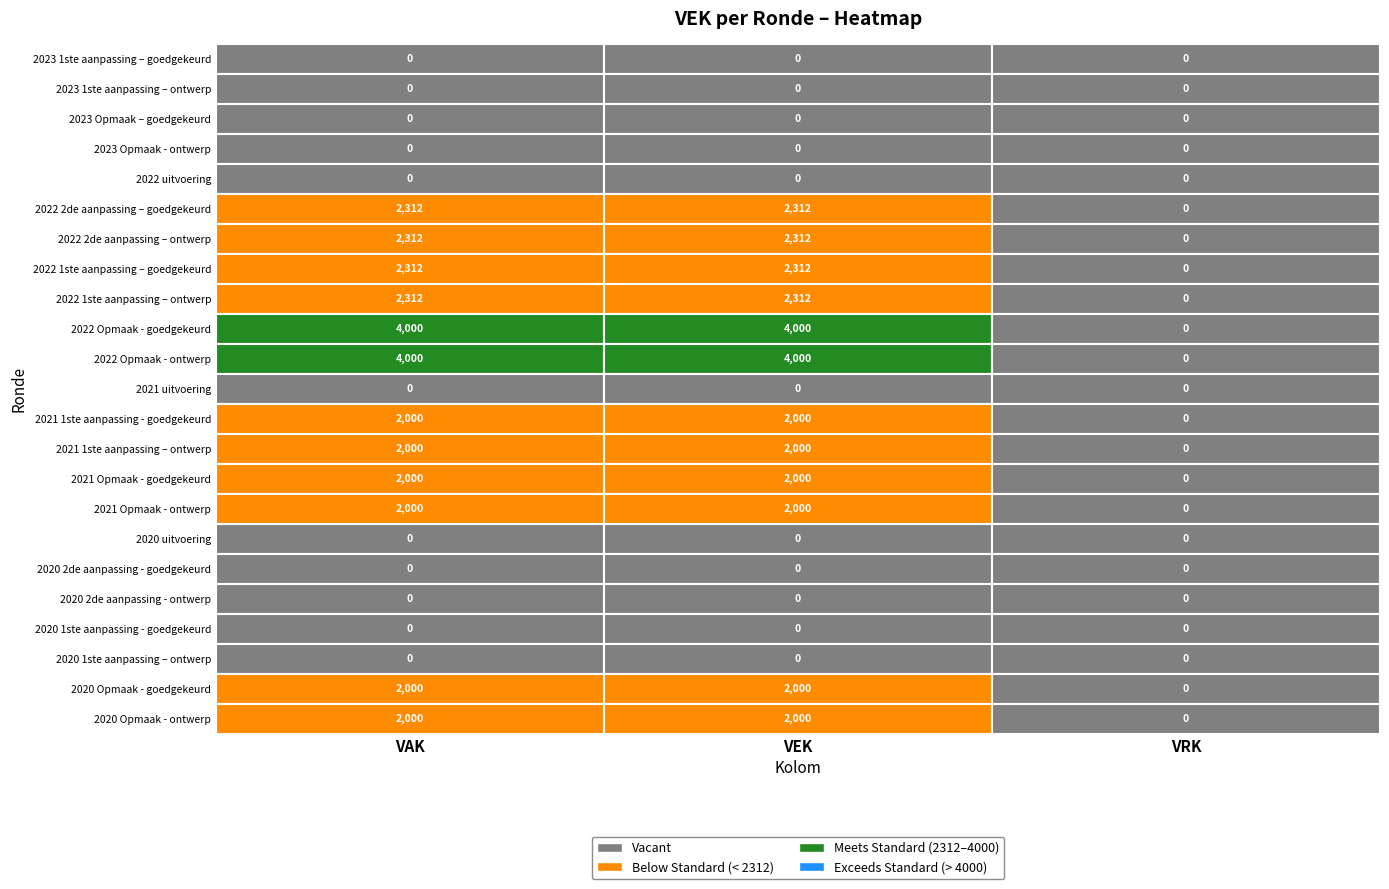

What is the difference between the 2021 1ste aanpassing – ontwerp values at VEK and VRK?

2000